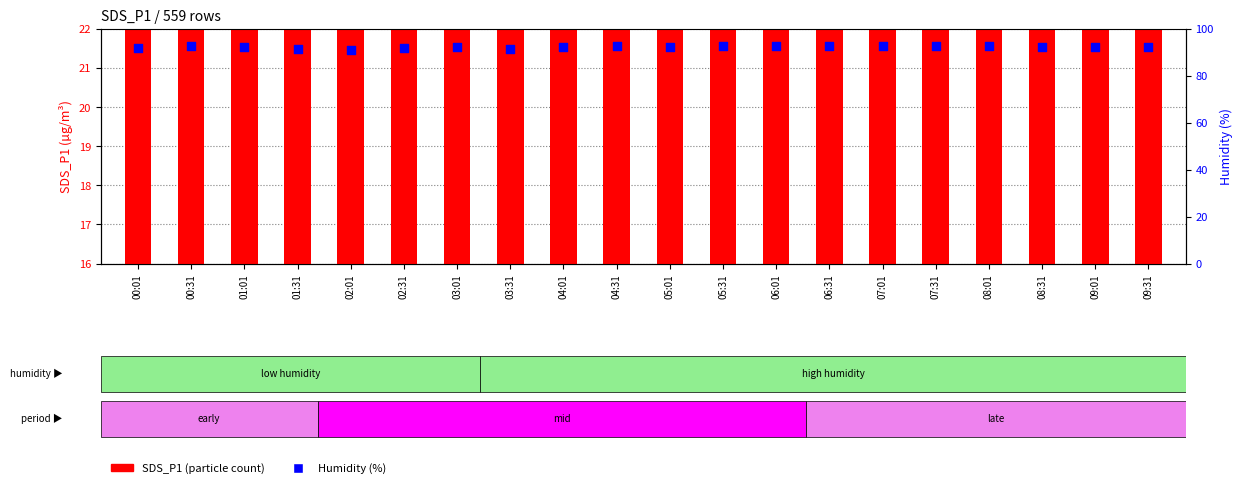

At how many categories does at least one series exceed 67?

20